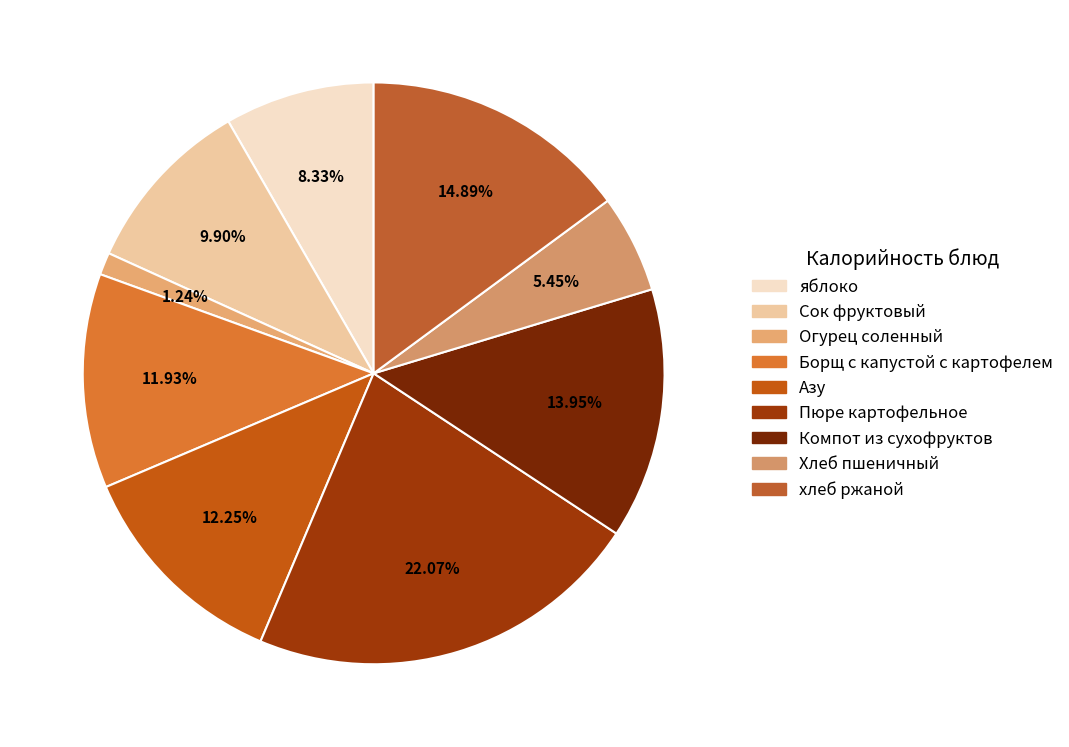

Do яблоко and Огурец соленный together represent more than half of the pie?

No